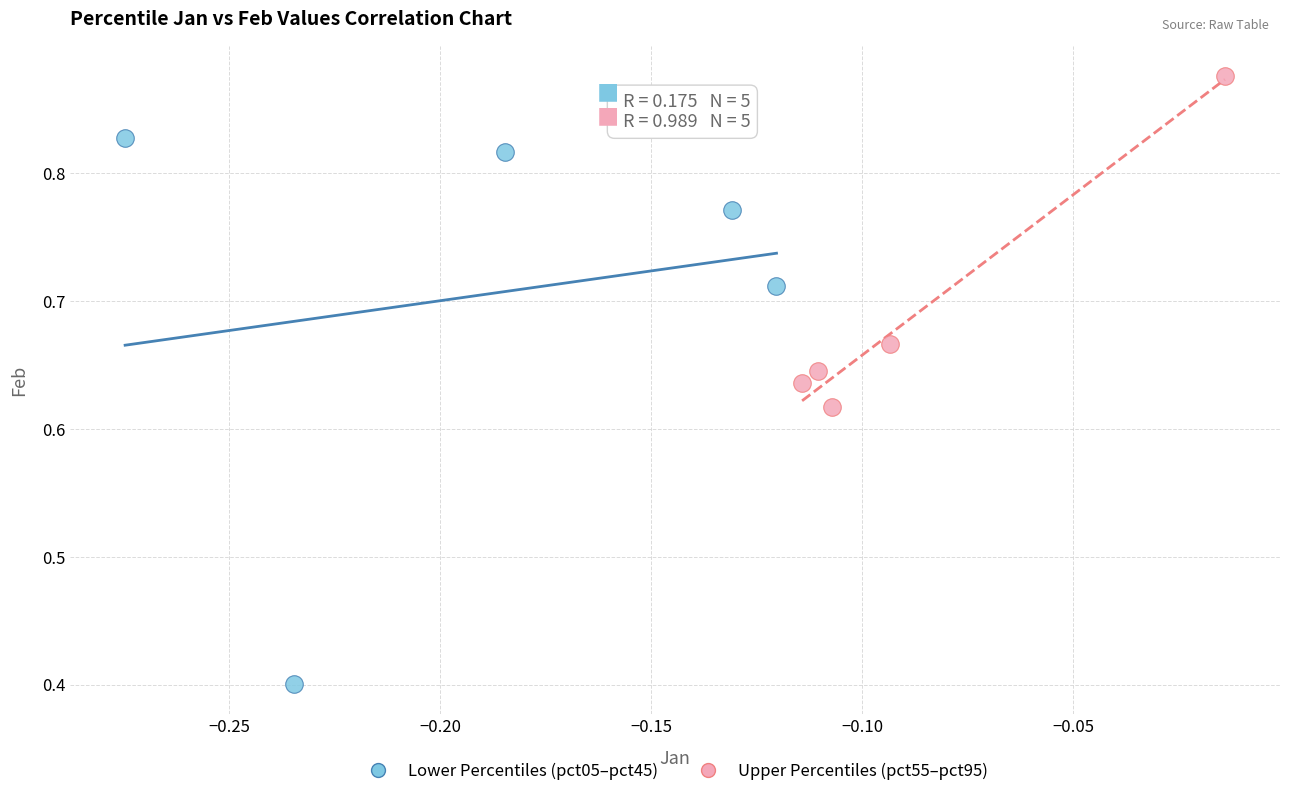

Which series reaches the minimum Y coordinate?

Lower Percentiles (pct05–pct45)